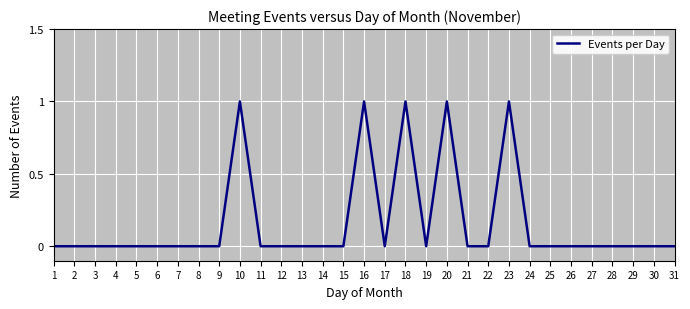

What is the difference between the values at 18 and 11?

1